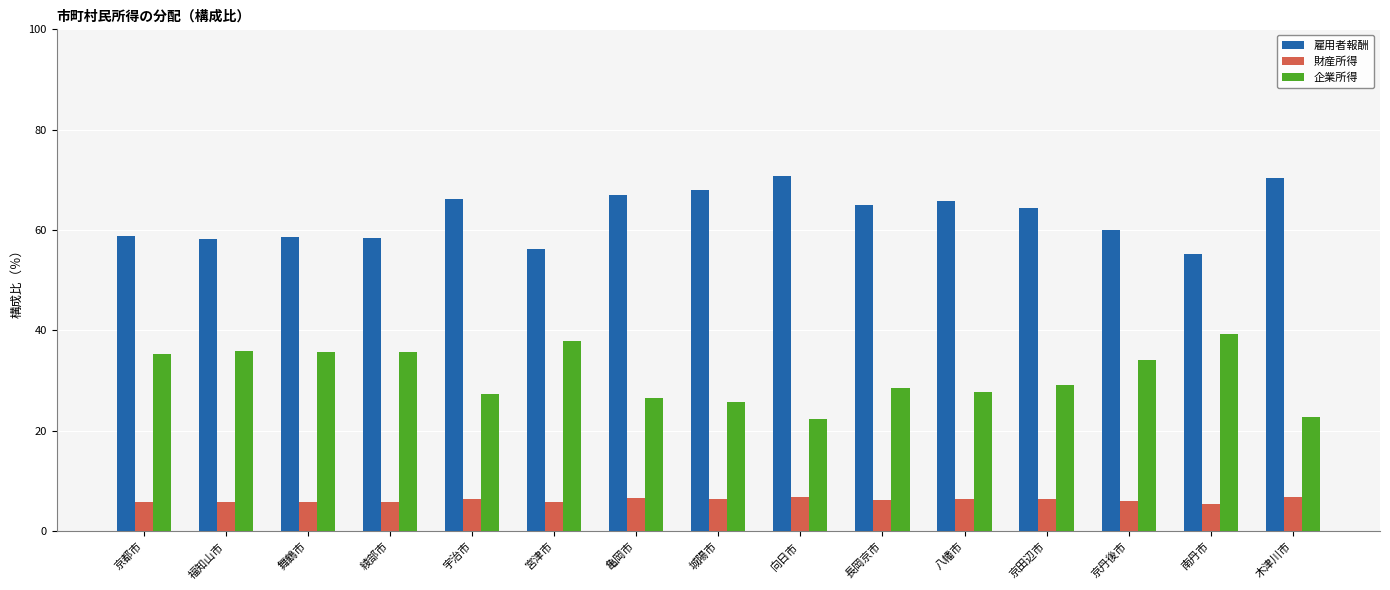

Which series has the largest total across all categories?

雇用者報酬